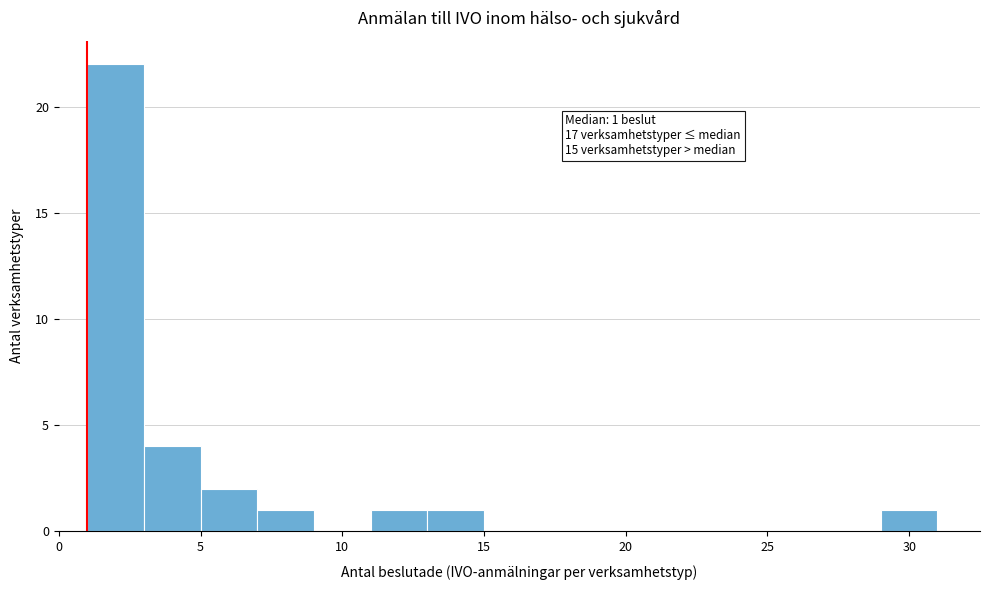

Over which range of the x-axis is the bar tallest?

1 to 3